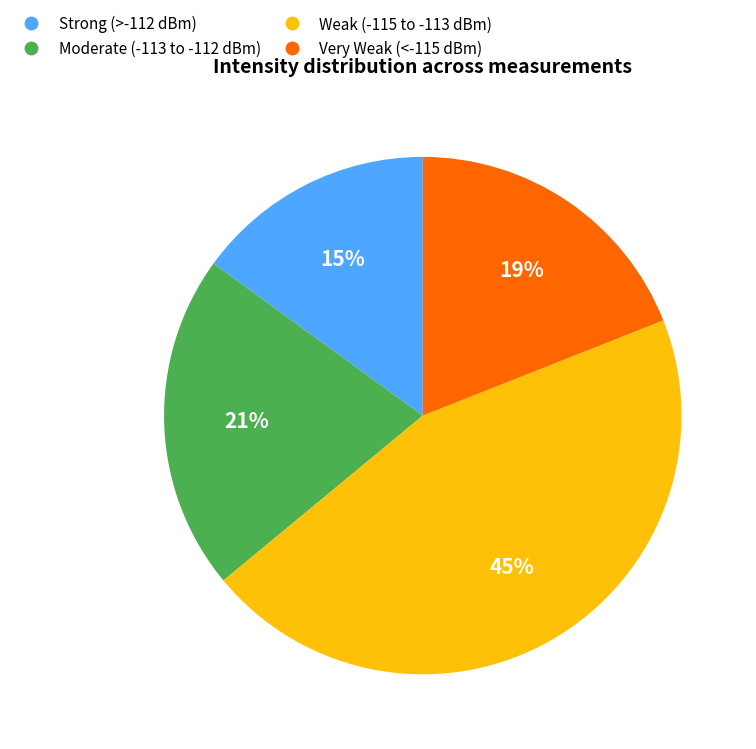

Does any single category account for the majority?

No